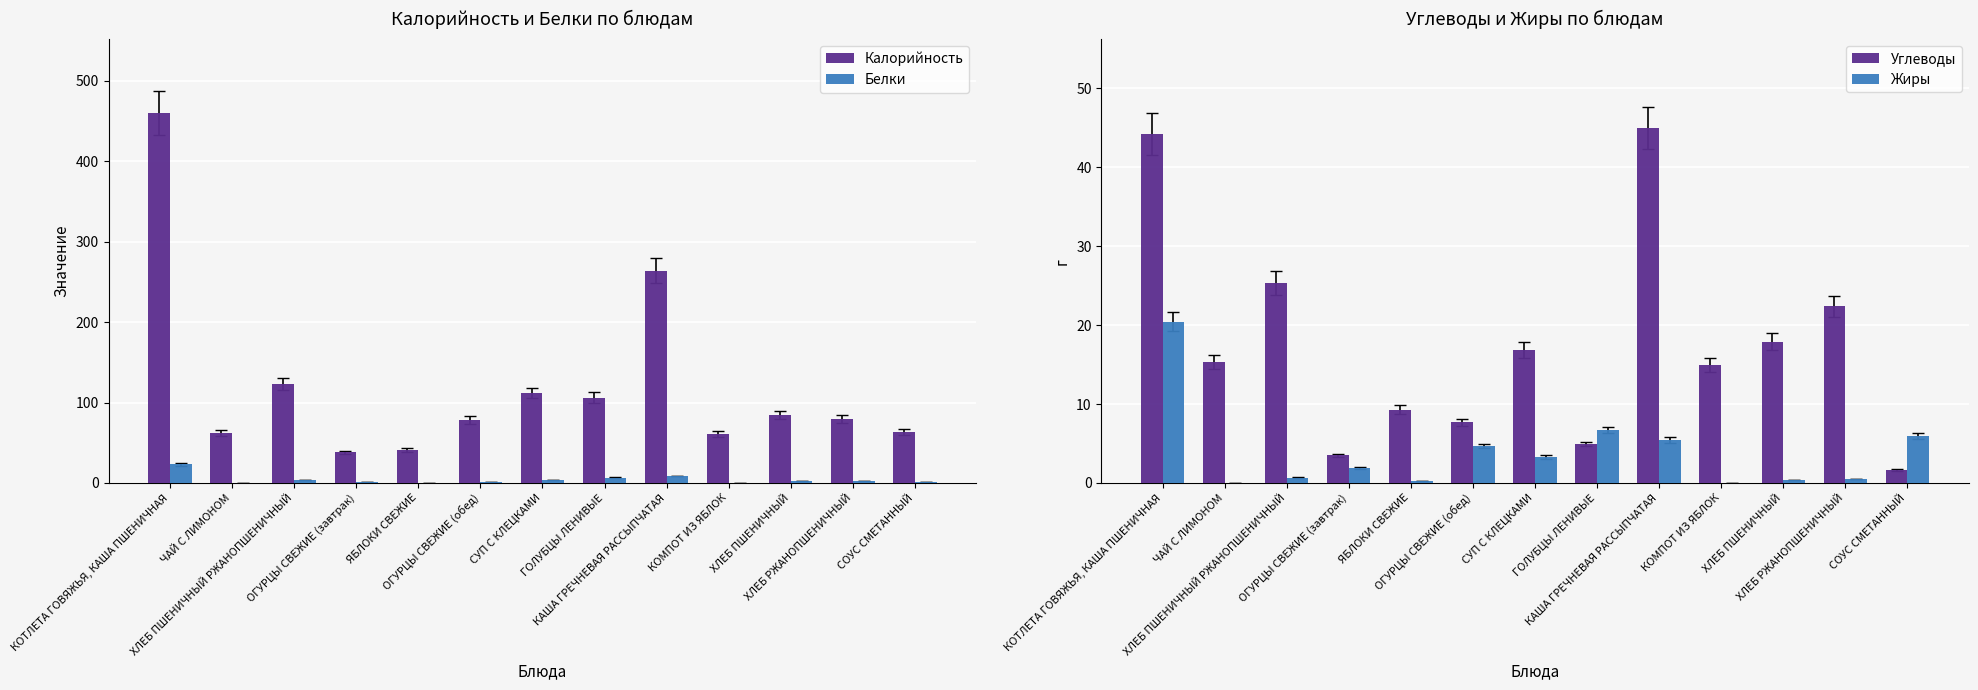

Rank the series at ЧАЙ С ЛИМОНОМ from highest to lowest value.

Калорийность, Углеводы, Белки, Жиры